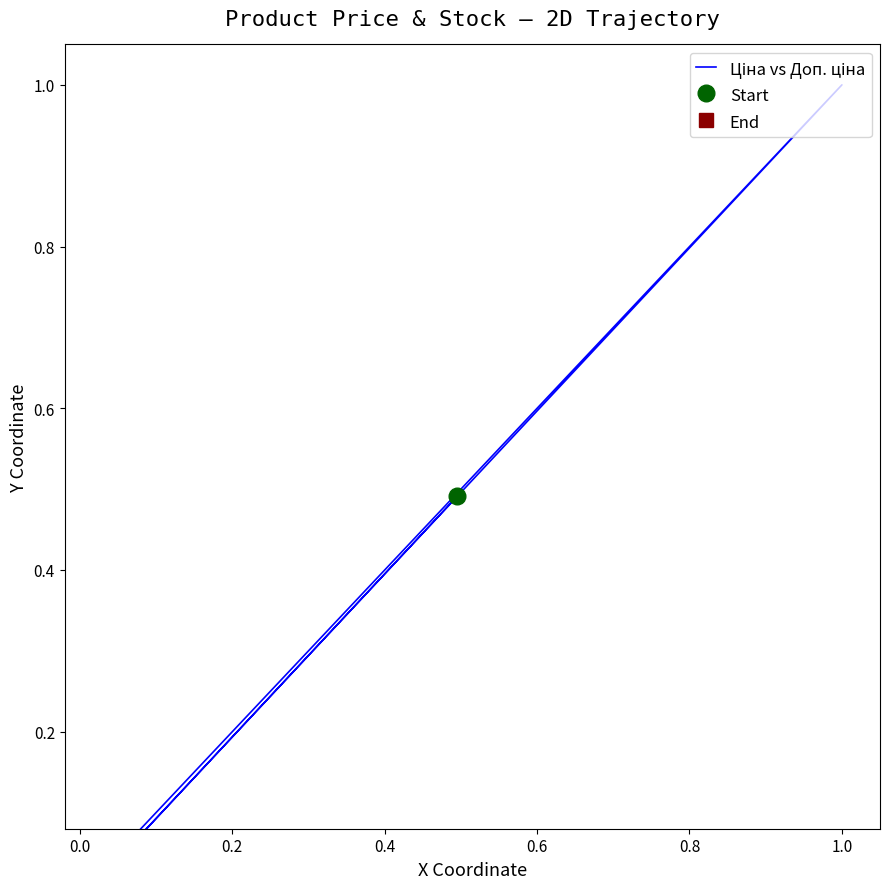

Is it true that the value at 1.0 is 1.0?

True